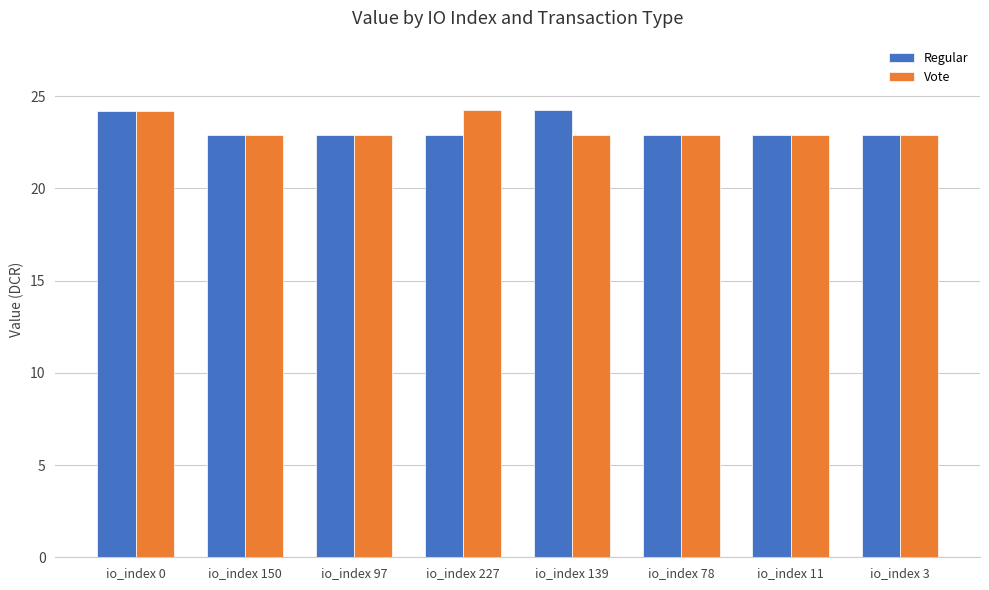

True or false: Regular has a value of 22.9 at io_index 78.

True